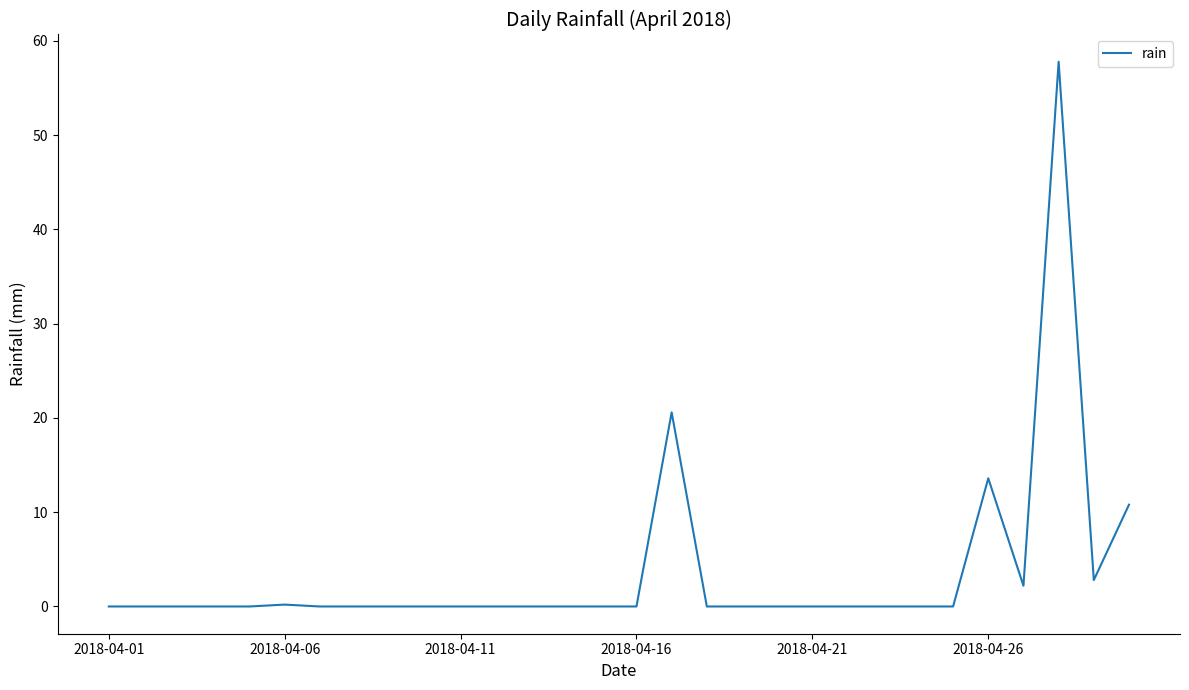

What is the value of the 27th point from the left?

2.2